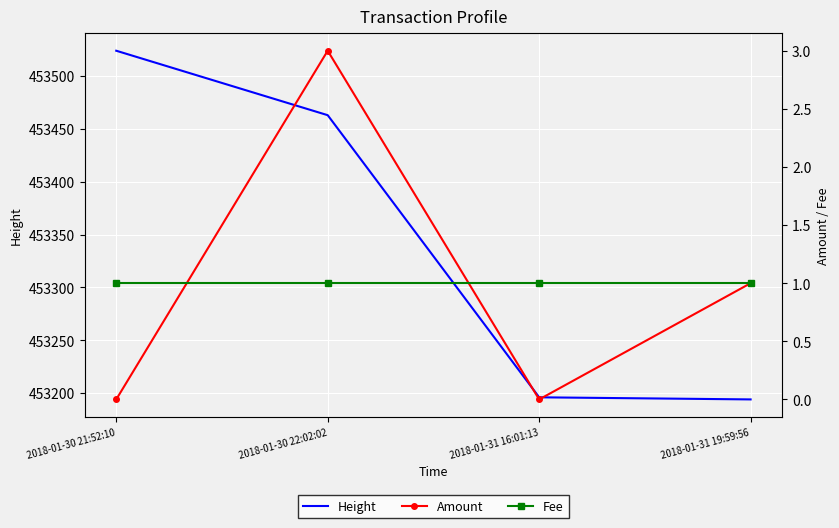

Which category has the lowest value in the Fee series?

2018-01-30 21:52:10